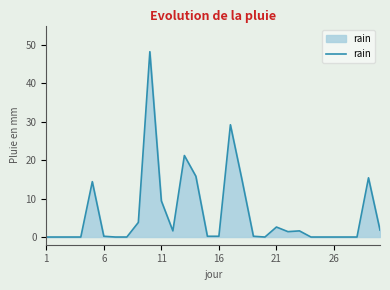

What is the difference between the maximum and minimum values?

48.2